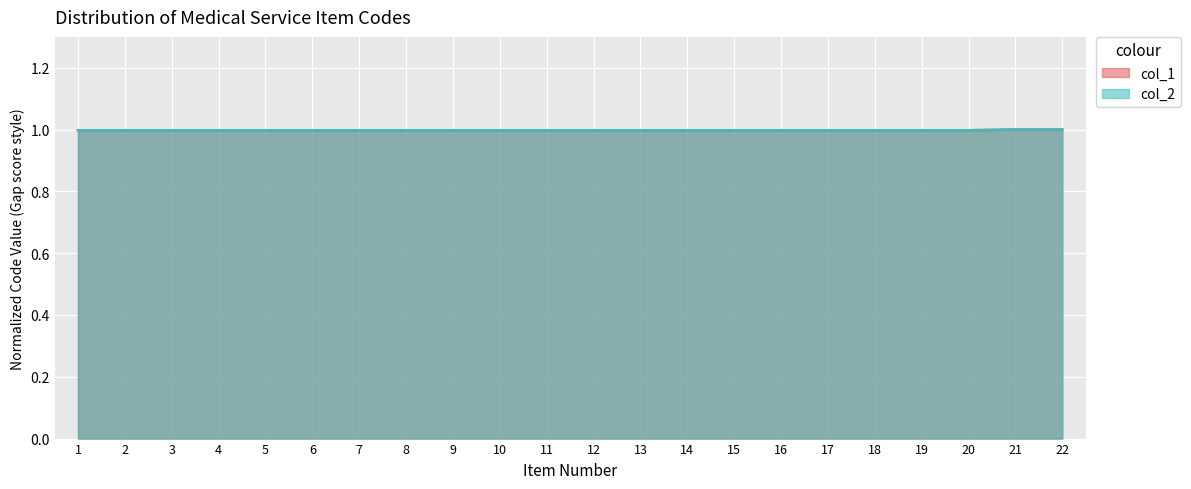

True or false: col_2 and col_1 cross at least once.

False